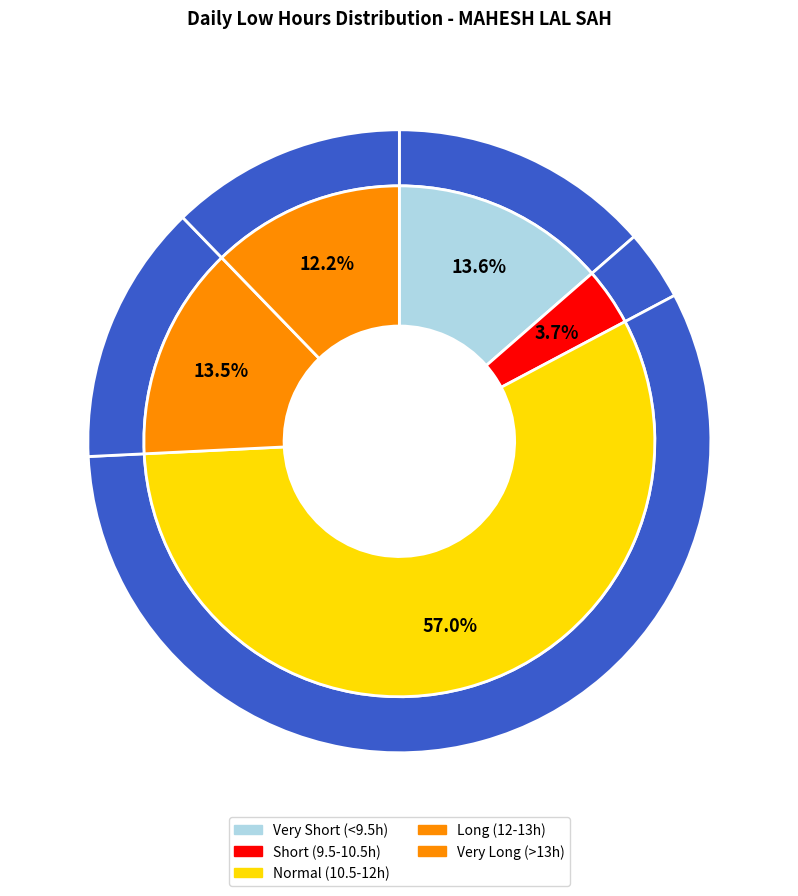

The 10-Sun slice represents 1% of the pie. True or false?

False